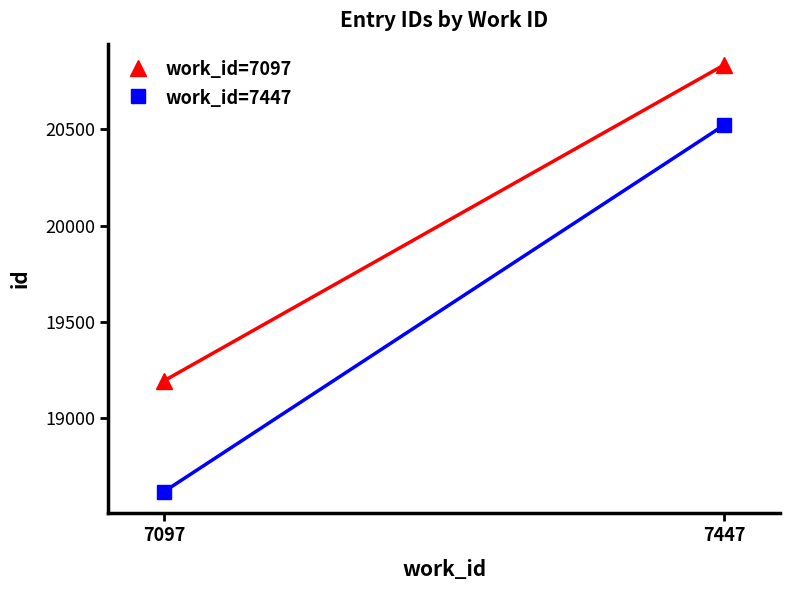

Rank the series by their maximum value, from highest to lowest.

work_id=7097, work_id=7447